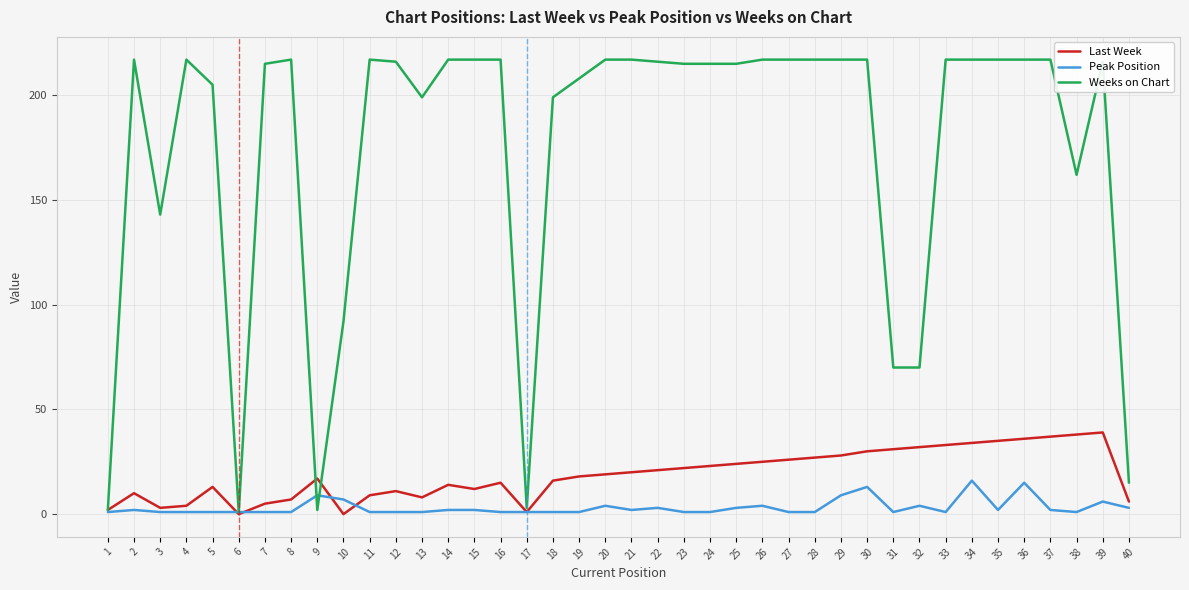

Which series has the largest total across all categories?

Weeks on Chart